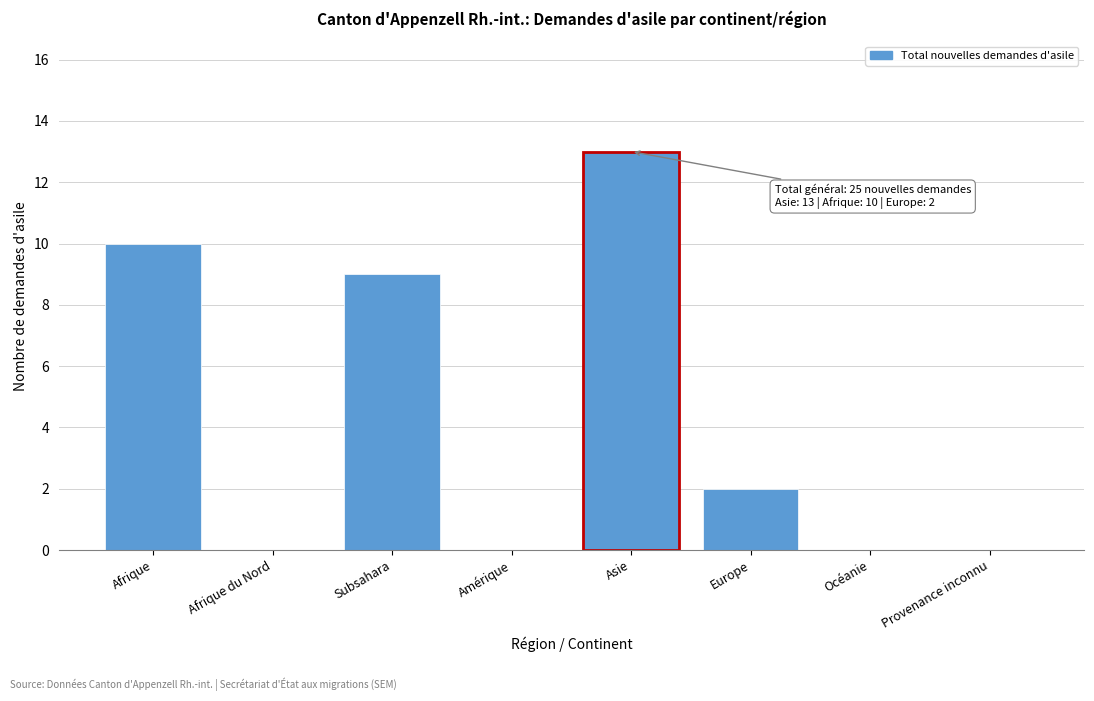

Reading left to right, transcribe all the data shown in this chart.

Afrique=10	Afrique du Nord=0	Subsahara=9	Amérique=0	Asie=13	Europe=2	Océanie=0	Provenance inconnu=0